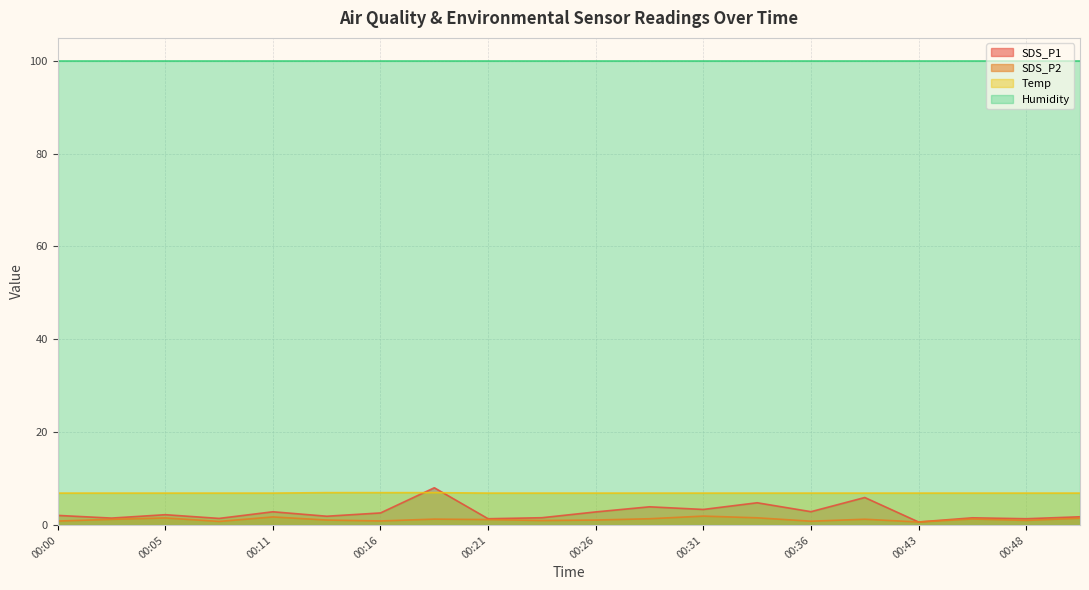

Between 00:26 and 00:46, which series saw the biggest shift?

SDS_P1